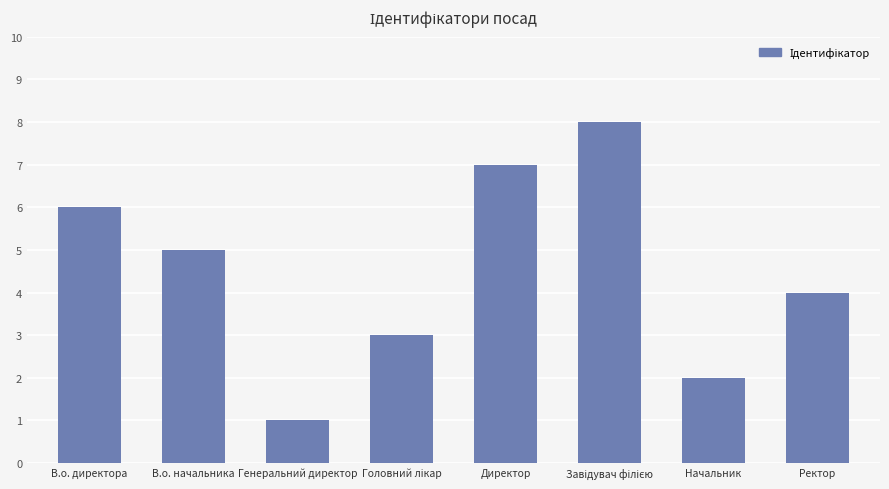

What is the change in value from В.о. начальника to Директор?

+2